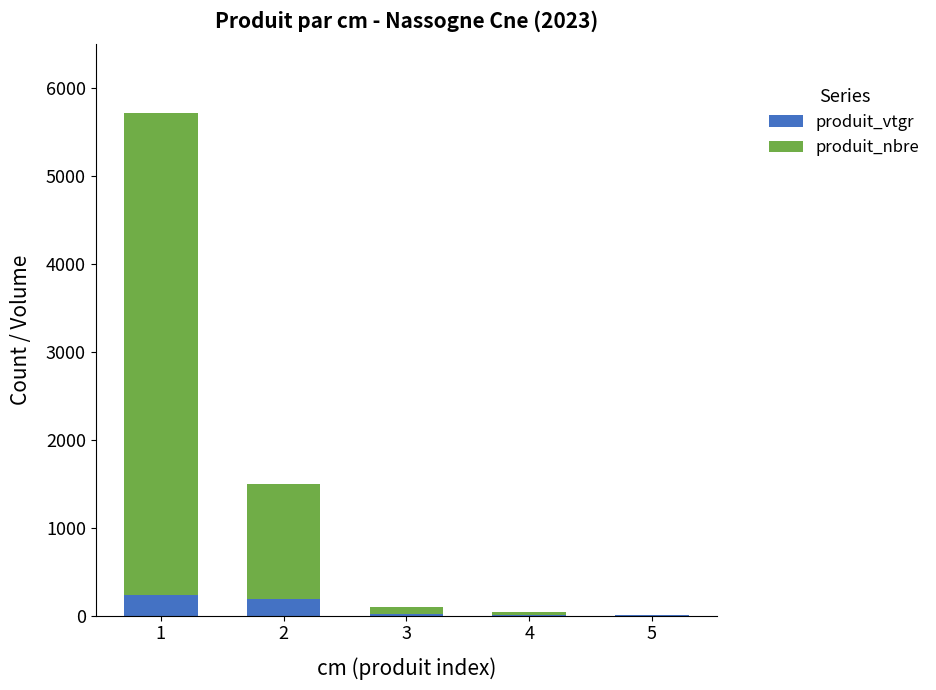

How many series are shown in this chart?

2